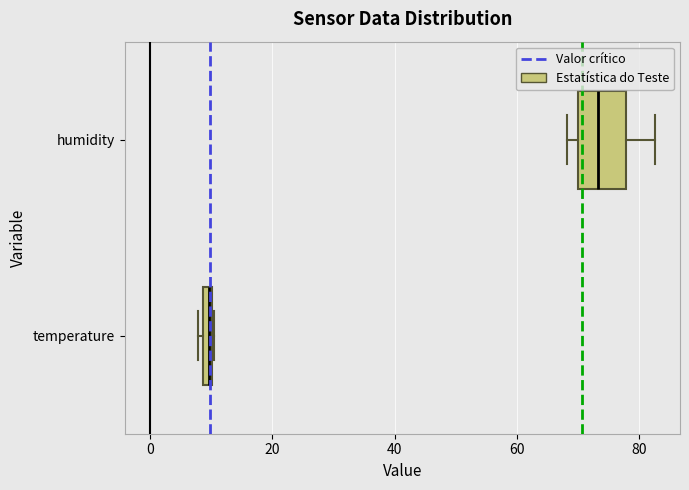

Which box's median line is the furthest to the right?

humidity